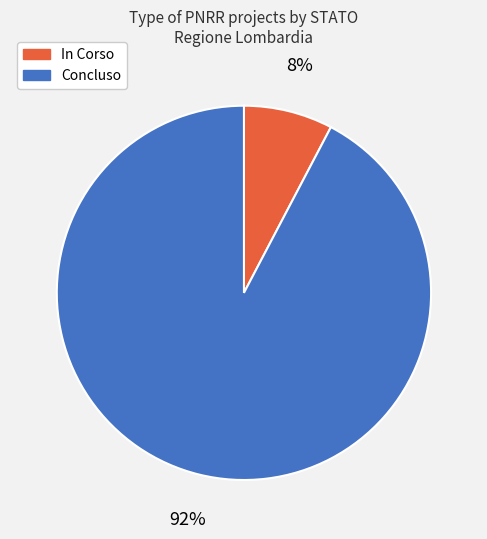

Between In Corso and Concluso, which is larger?

Concluso